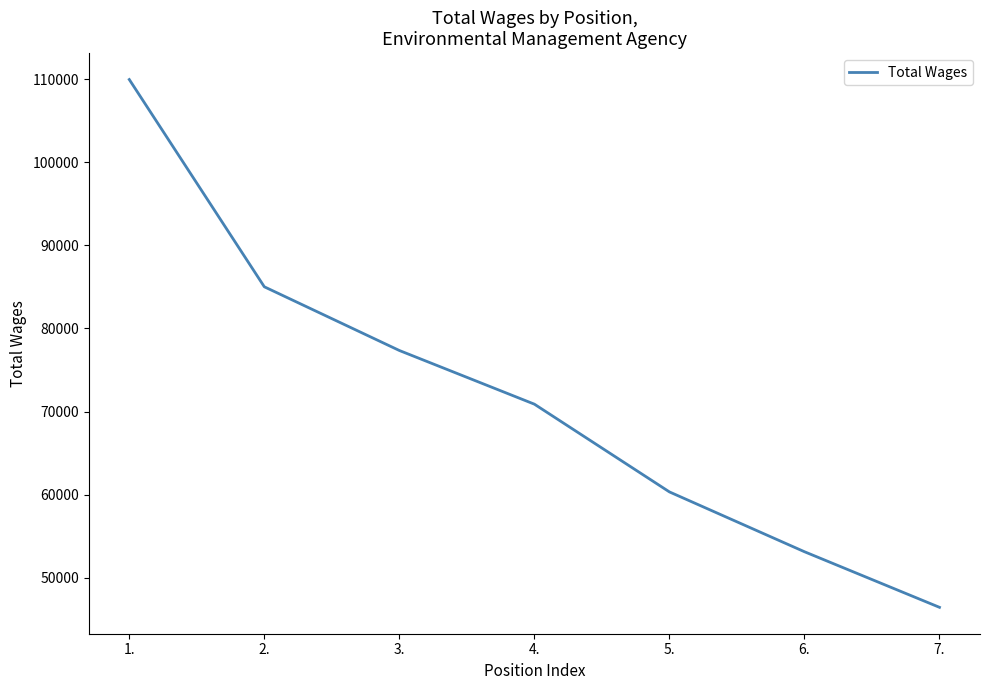

List the labels in order of value, largest first.

1., 2., 3., 4., 5., 6., 7.